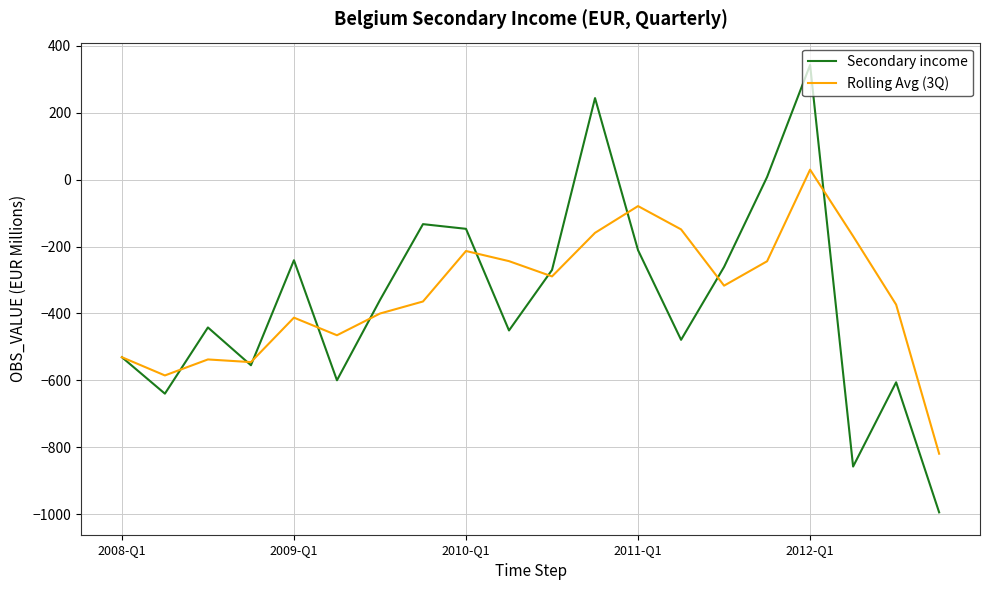

What is the average value of the Secondary income series?

-359.2